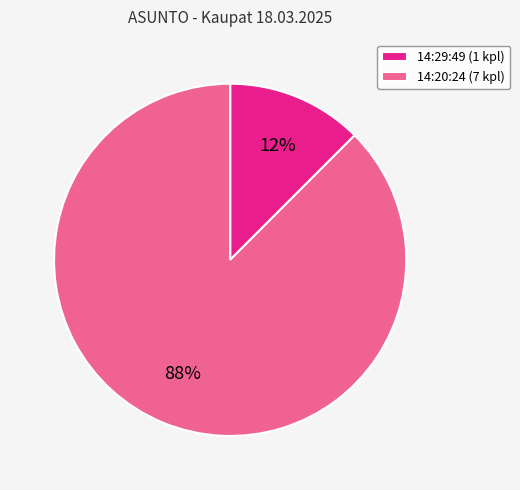

Rank the categories by value from highest to lowest.

14:20:24, 14:29:49